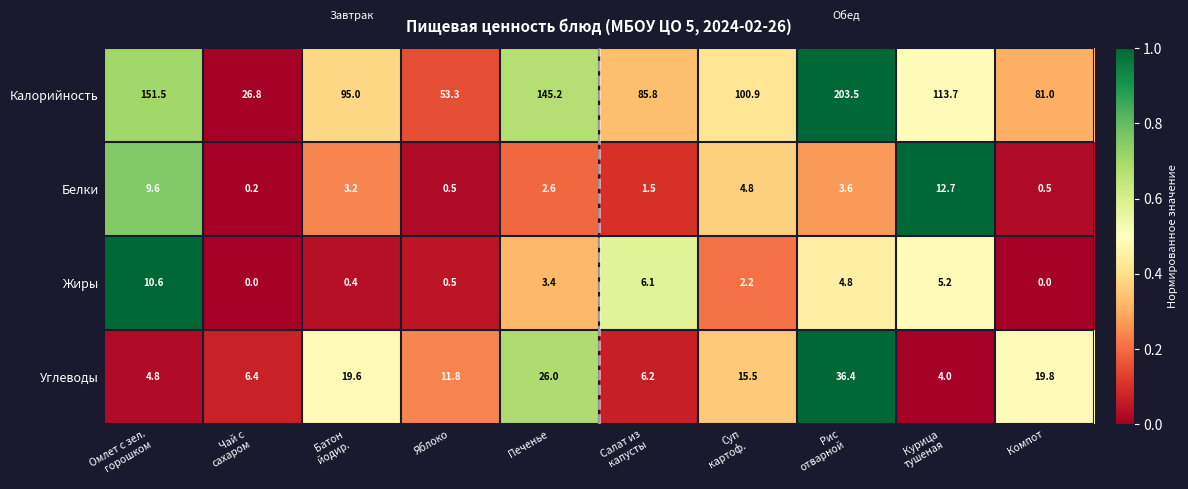

What is the sum of all Белки values?

39.2